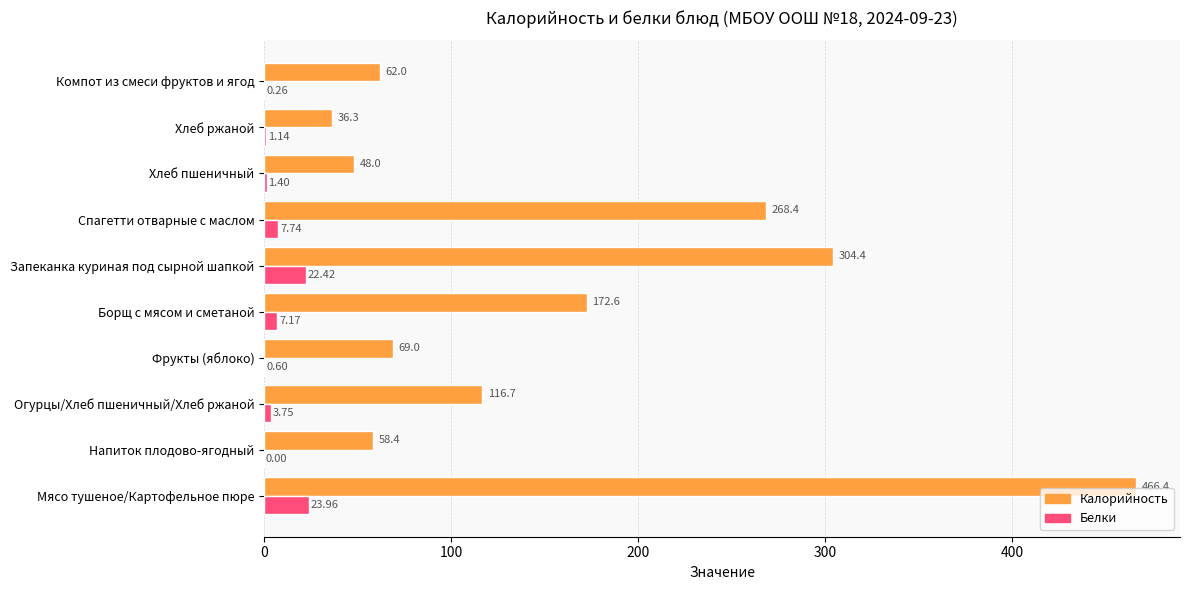

Which series changed the most between Спагетти отварные с маслом and Хлеб ржаной?

Калорийность